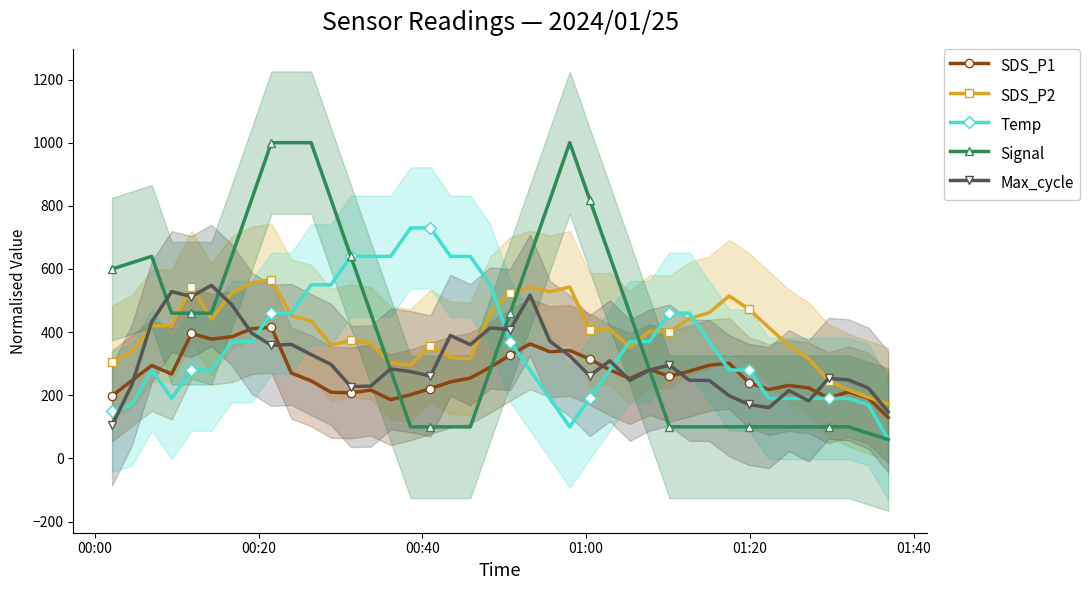

How many interior local valleys does the Temp series have?

3